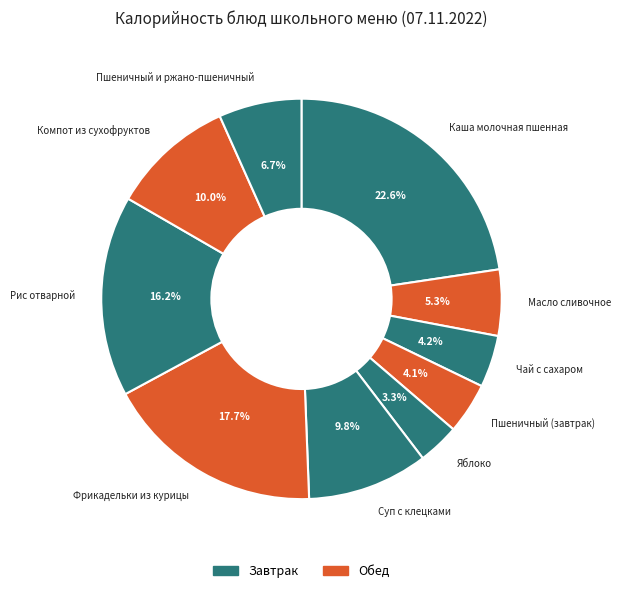

Is there any slice that represents more than half of the pie?

No